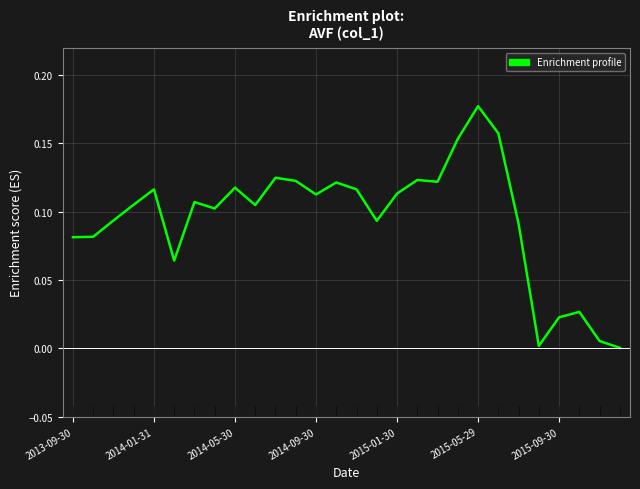

What is the sum of all values?

2.7